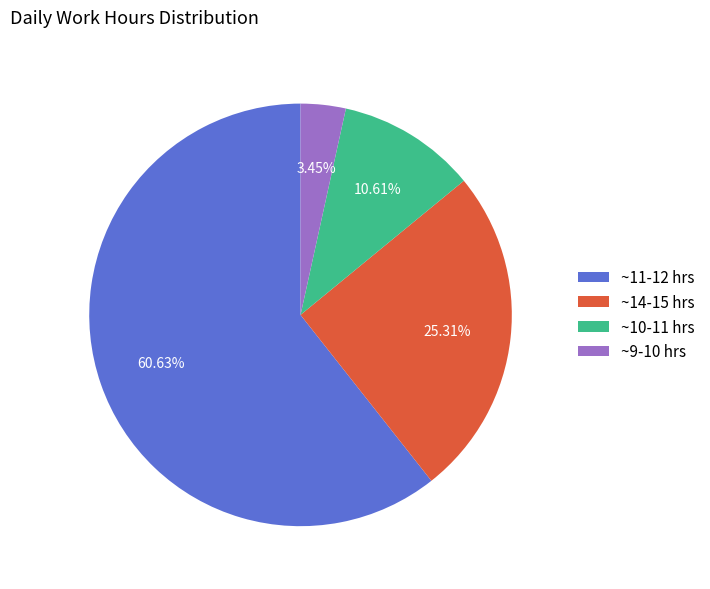

Count the number of slices in the pie.

4